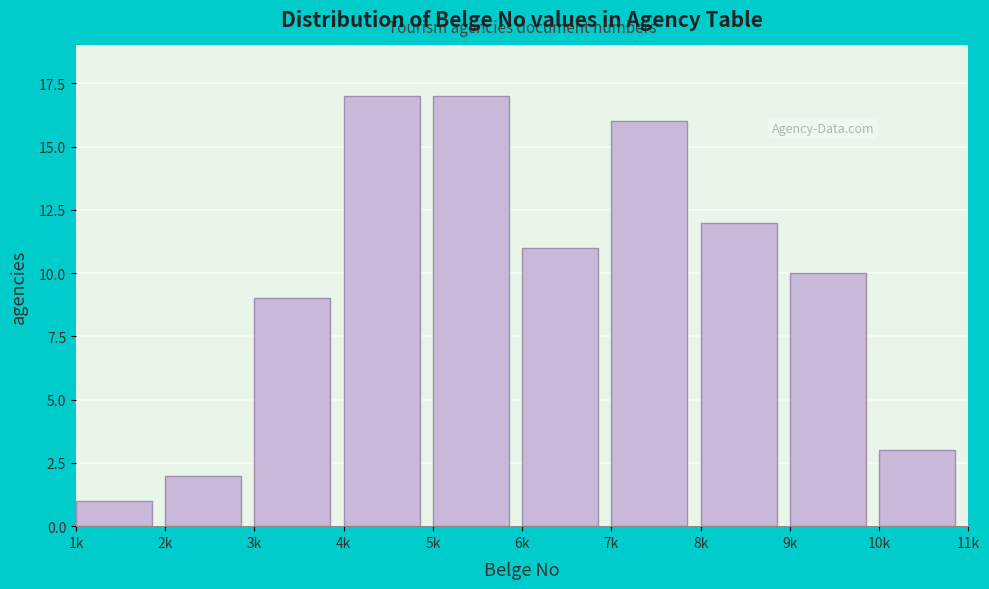

Reading left to right, transcribe all the data shown in this chart.

1k=1	2k=2	3k=9	4k=17	5k=17	6k=11	7k=16	8k=12	9k=10	10k=3